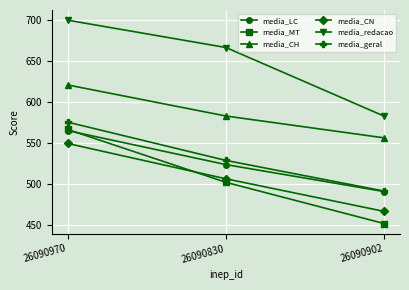

True or false: media_MT has a value of 566.1 at 26090970.

True